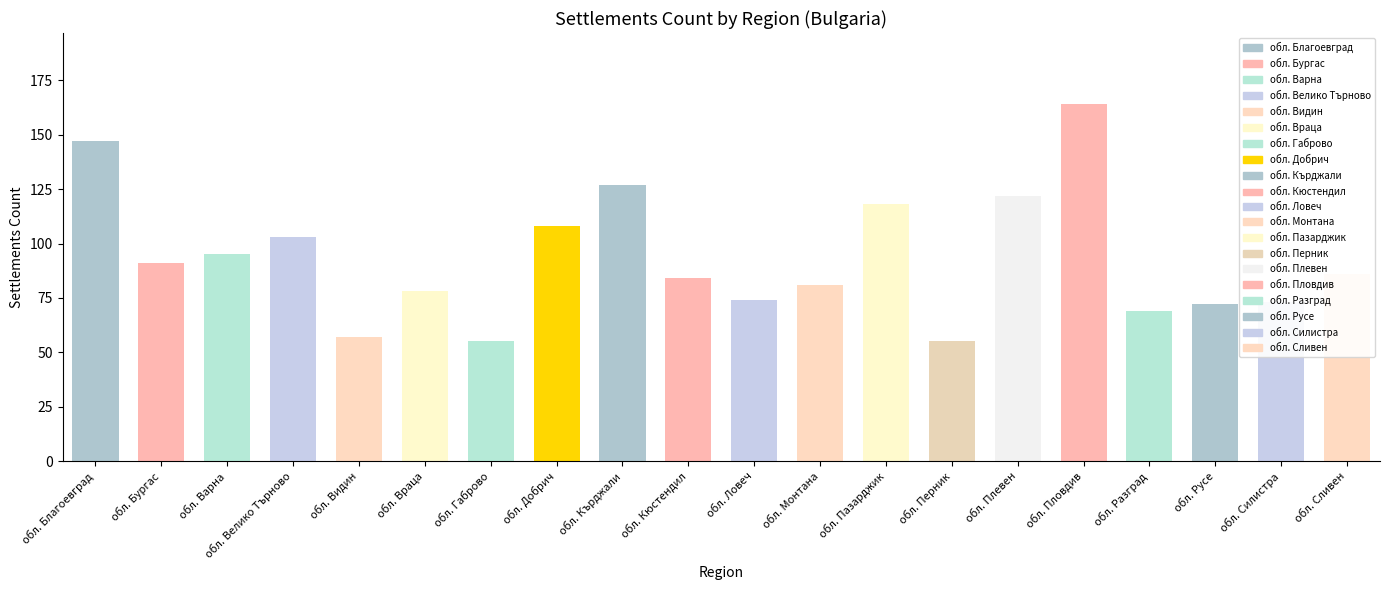

What is the difference between the maximum and minimum values?

109